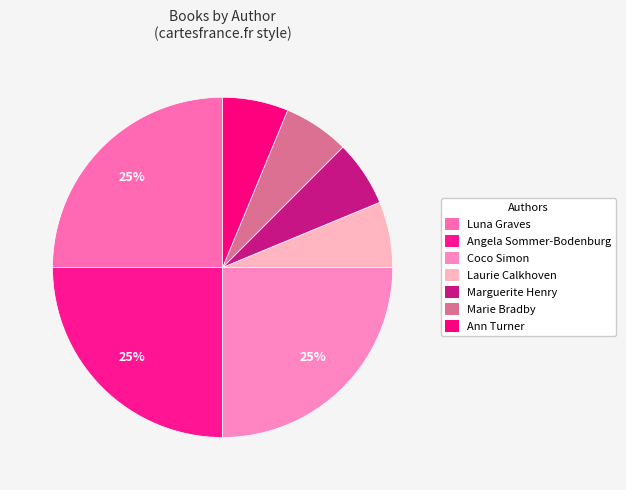

Rank the categories by value from highest to lowest.

Luna Graves, Angela Sommer-Bodenburg, Coco Simon, Laurie Calkhoven, Marguerite Henry, Marie Bradby, Ann Turner